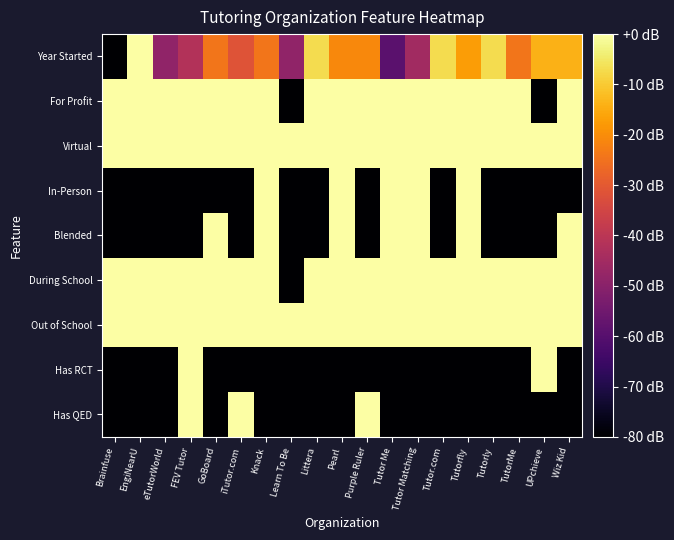

Which series has the largest total across all categories?

Virtual